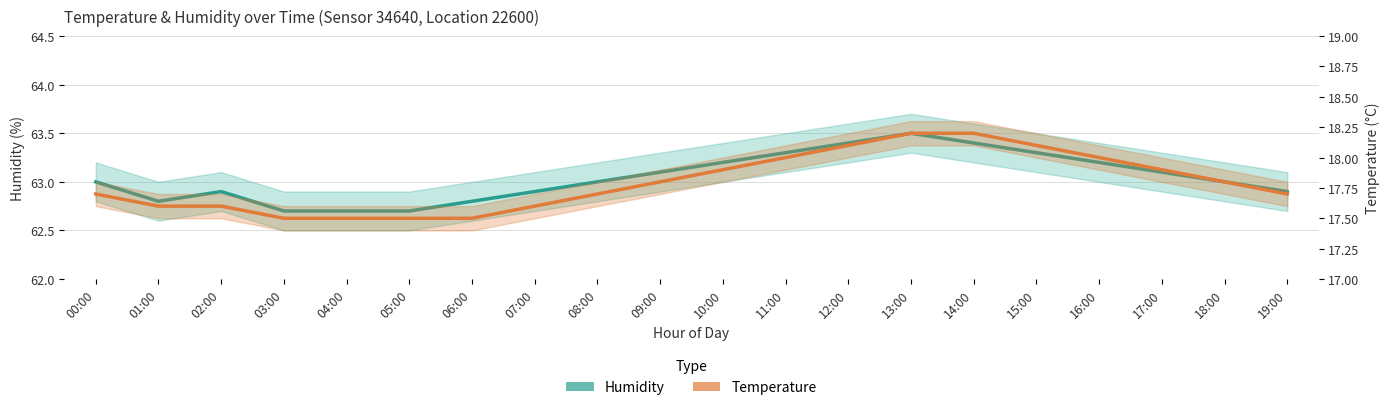

What is the sum of all temperature values?

355.9